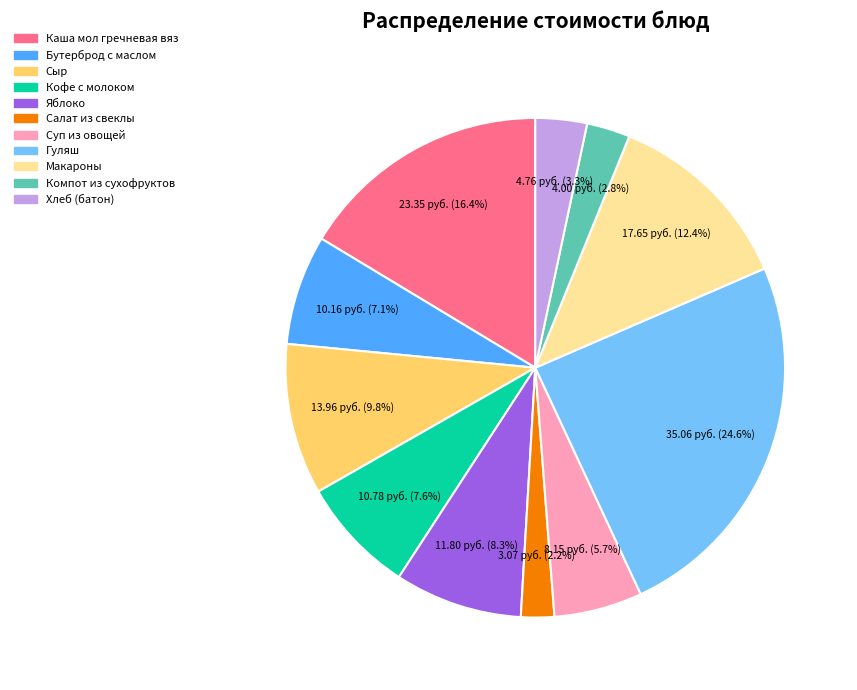

Which has a higher value, Кофе с молоком or Каша мол гречневая вяз?

Каша мол гречневая вяз